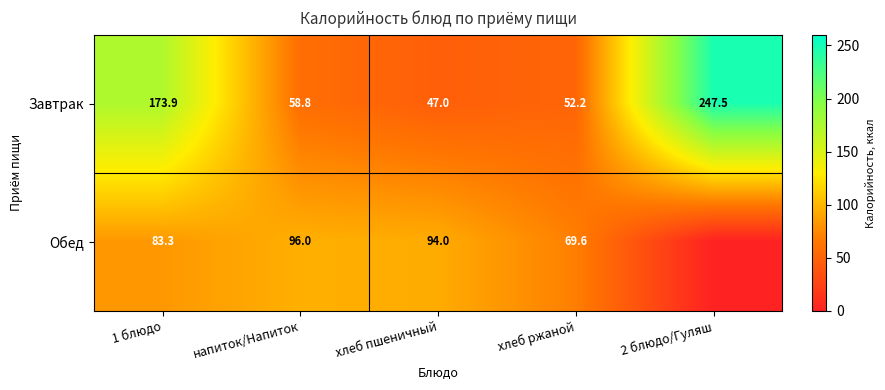

At which category is the sum across all series the highest?

1 блюдо